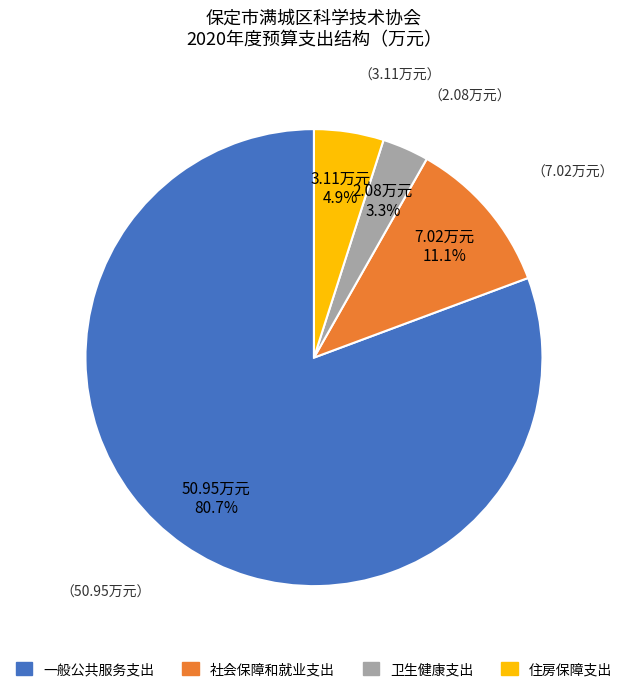

To the nearest percent, what portion does 一般公共服务支出 represent?

81%